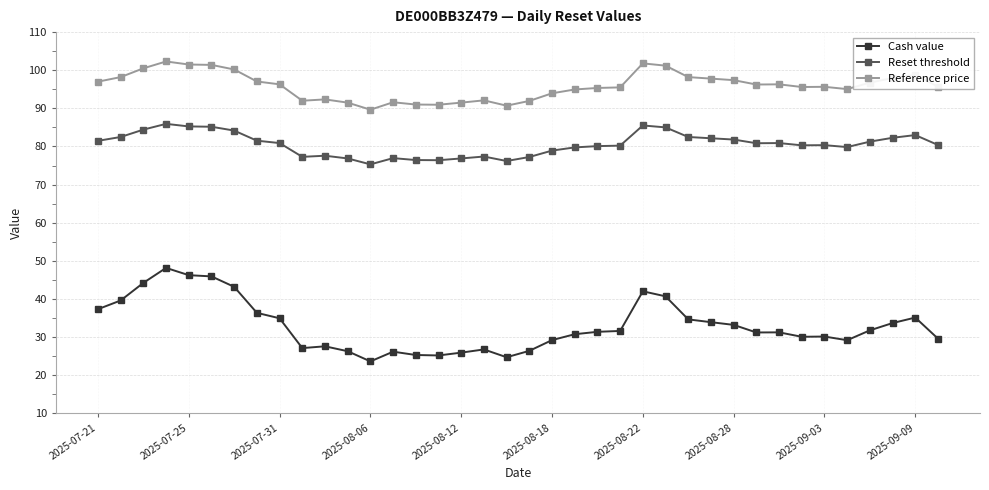

Which series has the largest range (max minus min)?

Cash value